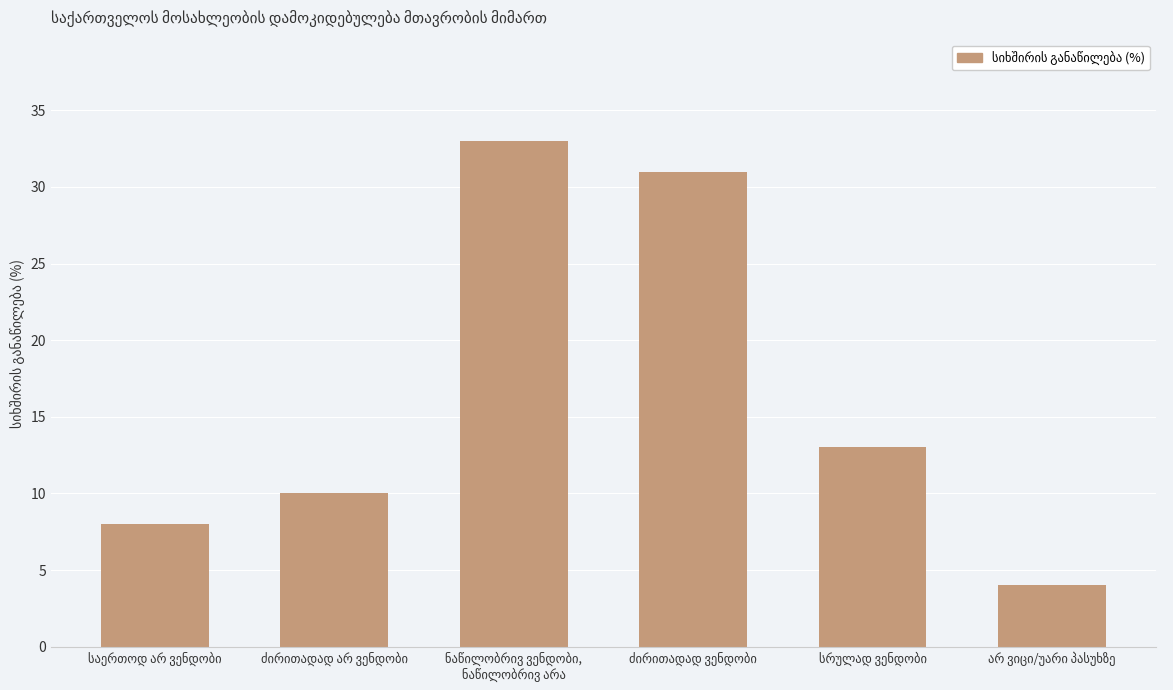

What is the sum of all values?

99